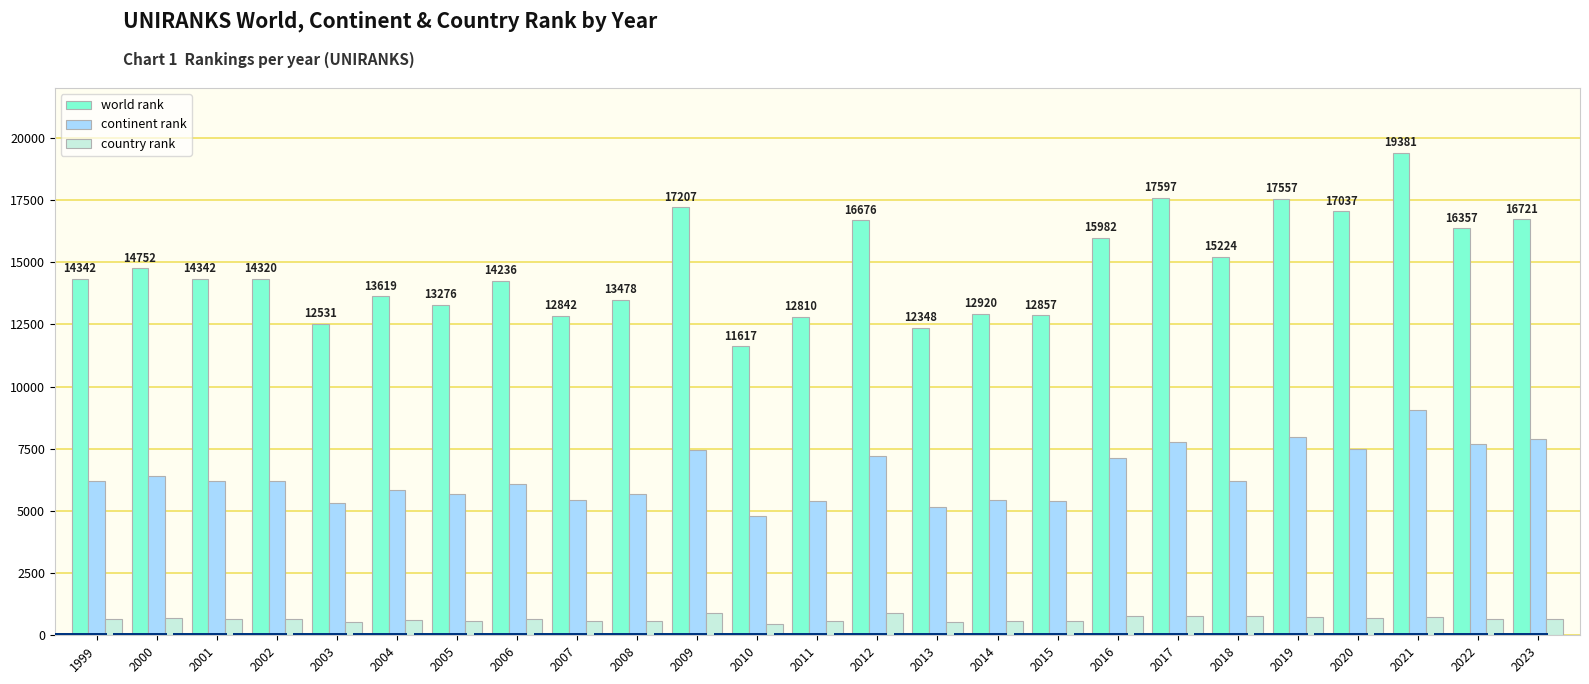

What is the highest value of the continent rank series?

9072